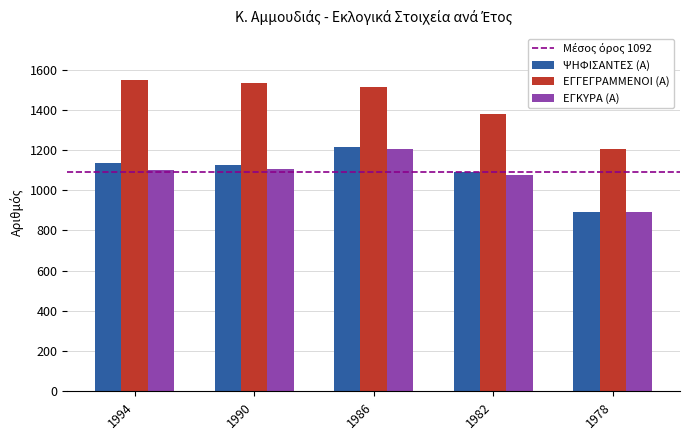

What is the sum of the ΨΗΦΙΣΑΝΤΕΣ (Α) values at 1986 and 1982?

2306